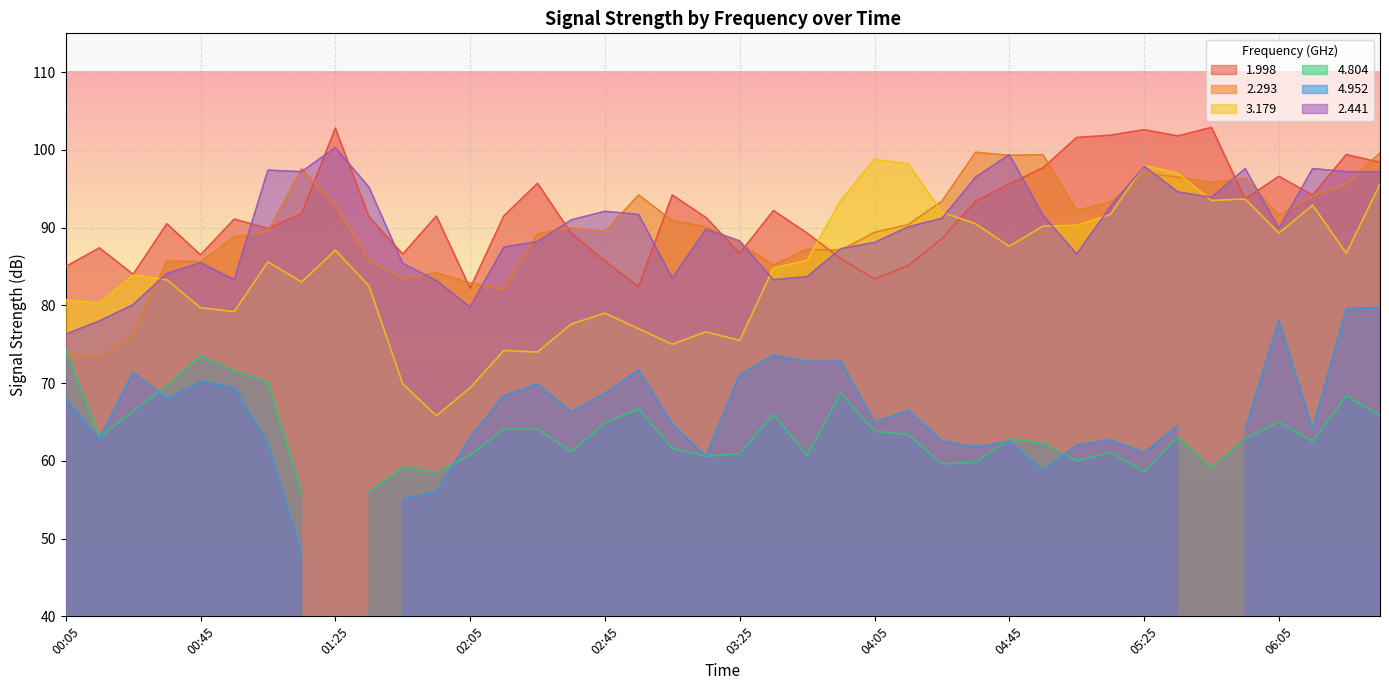

At which label does 1.998 first exceed 91?

00:55